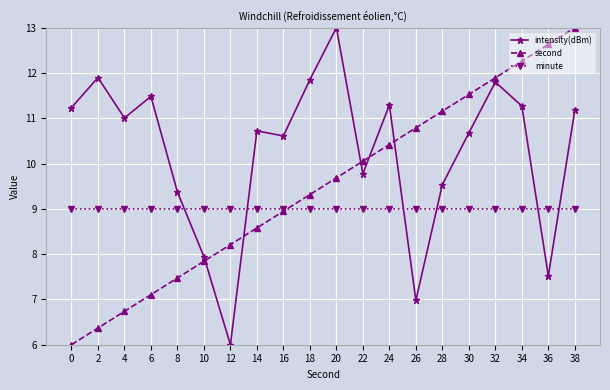

Reading left to right, list all the values displayed in this chart.

intensity(dBm): 11.2	11.9	11.0	11.5	9.4	7.9	6.0	10.7	10.6	11.9	13.0	9.8	11.3	7.0	9.5	10.7	11.8	11.3	7.5	11.2
second: 6.0	6.4	6.7	7.1	7.5	7.8	8.2	8.6	8.9	9.3	9.7	10.1	10.4	10.8	11.2	11.5	11.9	12.3	12.6	13.0
minute: 9.0	9.0	9.0	9.0	9.0	9.0	9.0	9.0	9.0	9.0	9.0	9.0	9.0	9.0	9.0	9.0	9.0	9.0	9.0	9.0